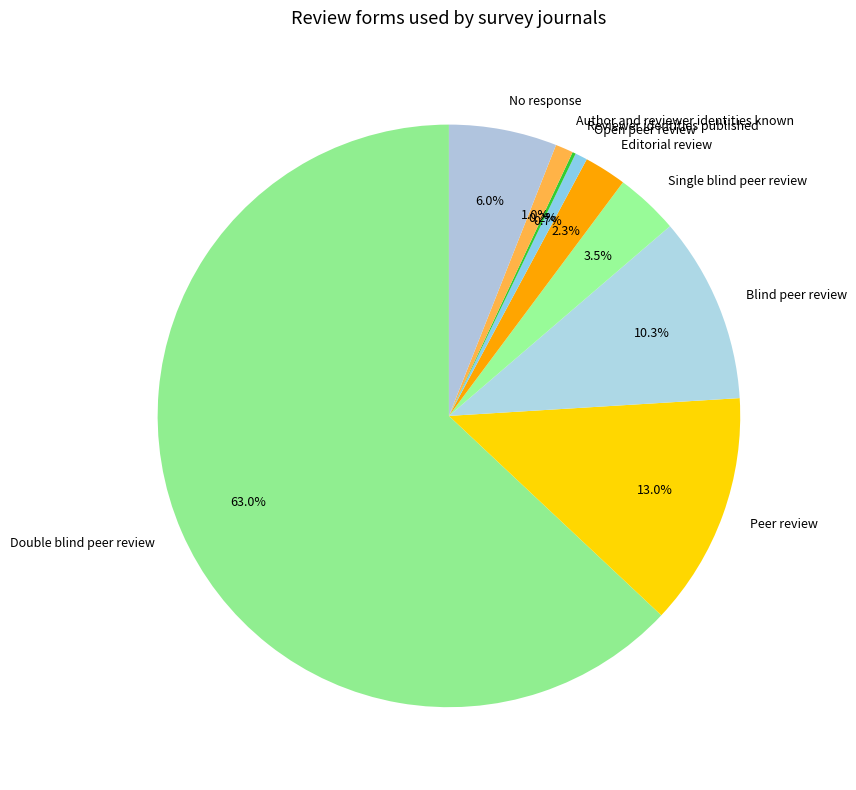

What is the largest slice in the pie chart?

Double blind peer review